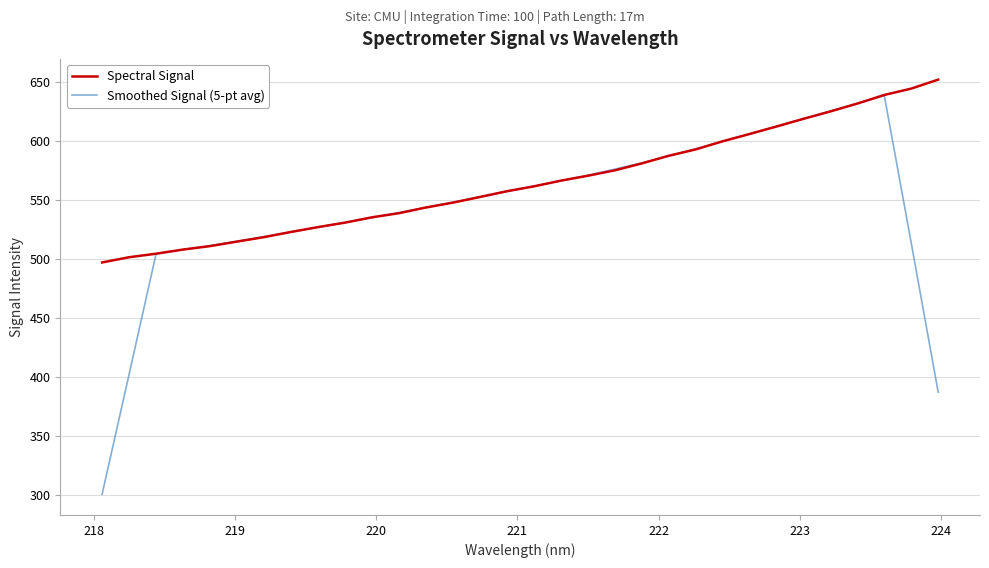

How many lines are shown in the chart?

2